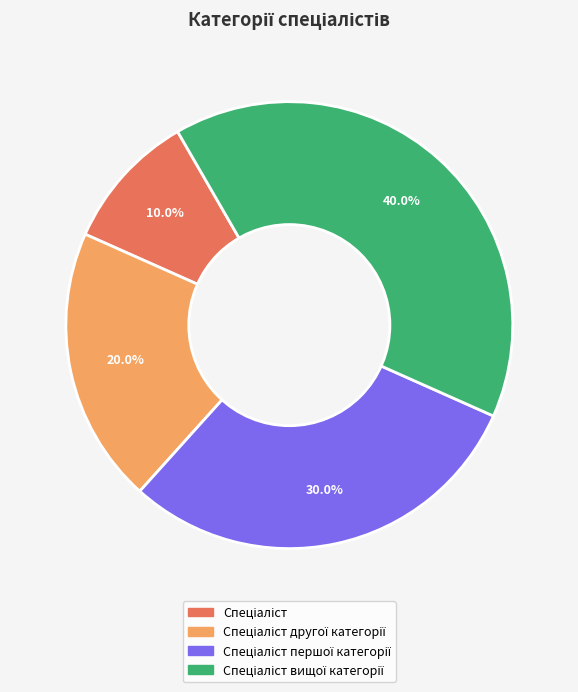

To the nearest percent, what is the difference between the largest and smallest slice percentages?

30%